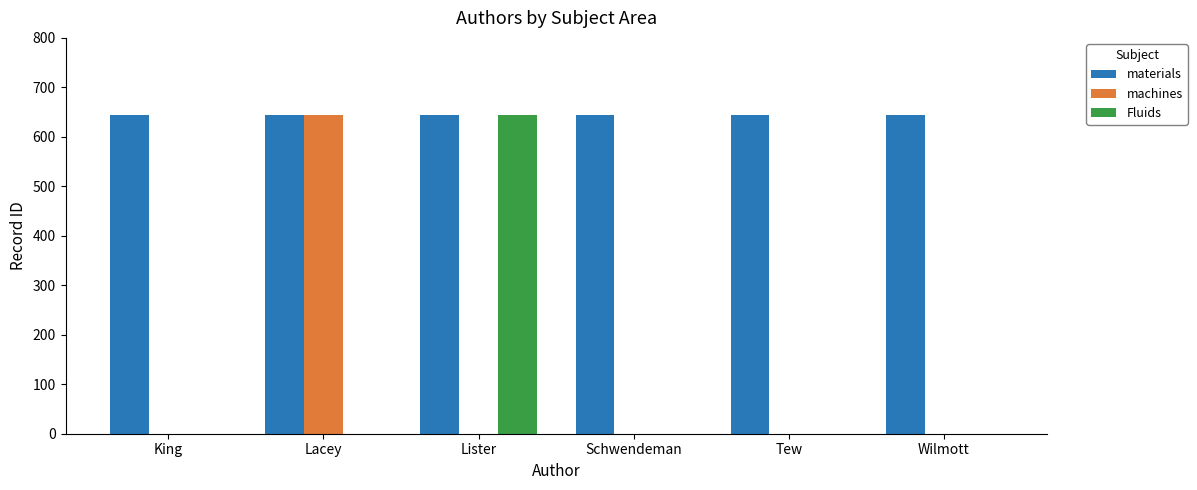

How many data points in machines are above 0?

1